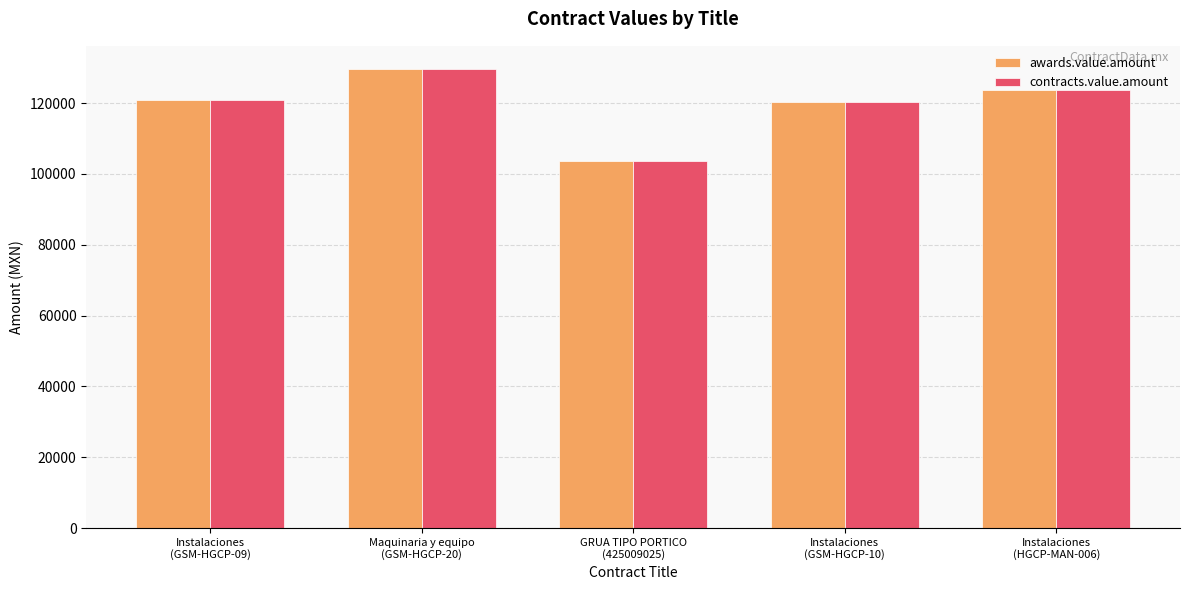

What is the greatest value displayed?

129693.5